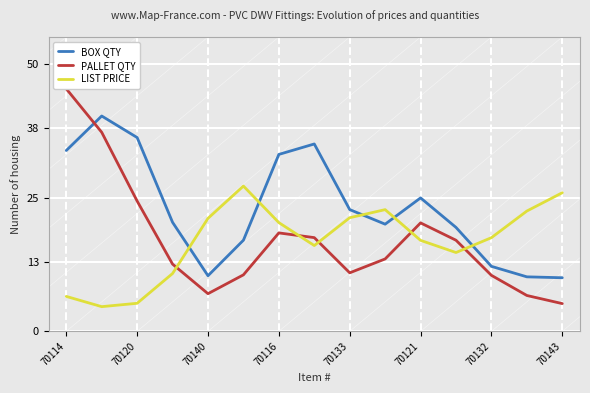

At which category is the sum across all series the highest?

70114